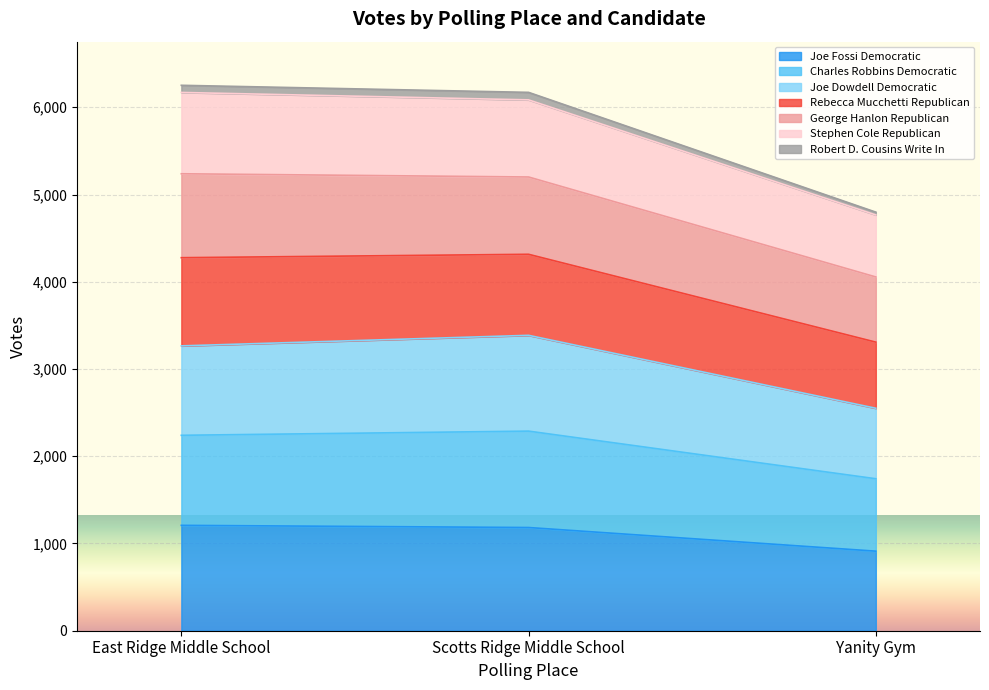

At which label does Joe Fossi Democratic reach its minimum?

Yanity Gym